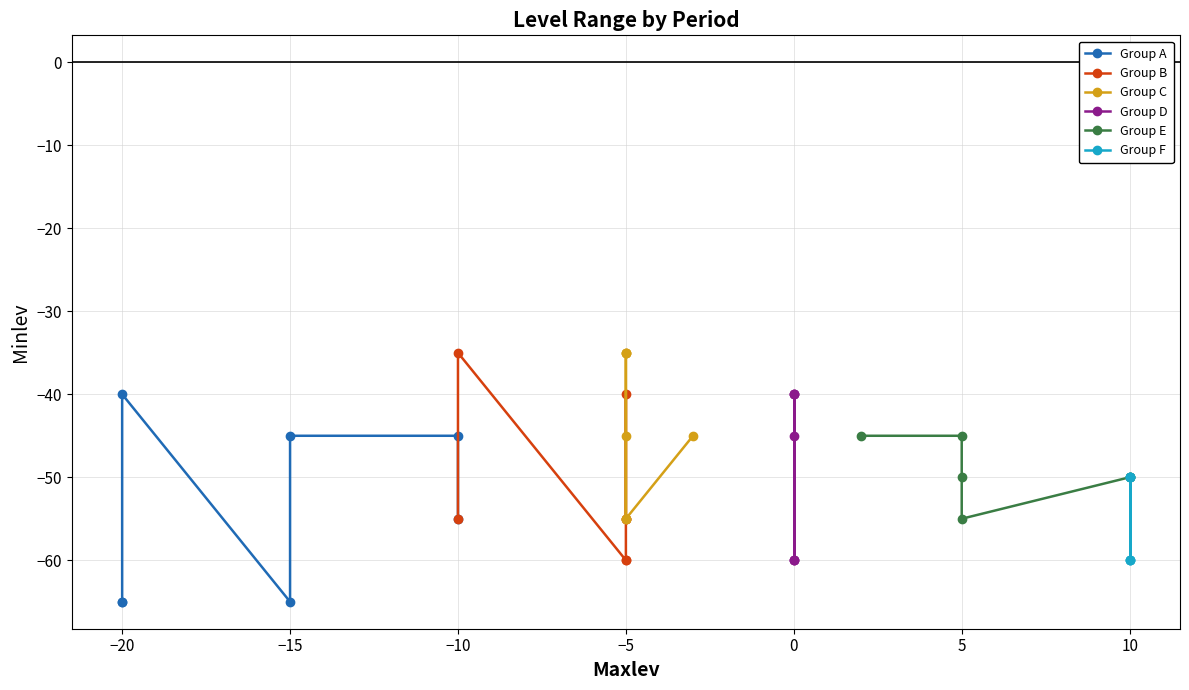

How many interior local valleys does the Maxlev series have?

3